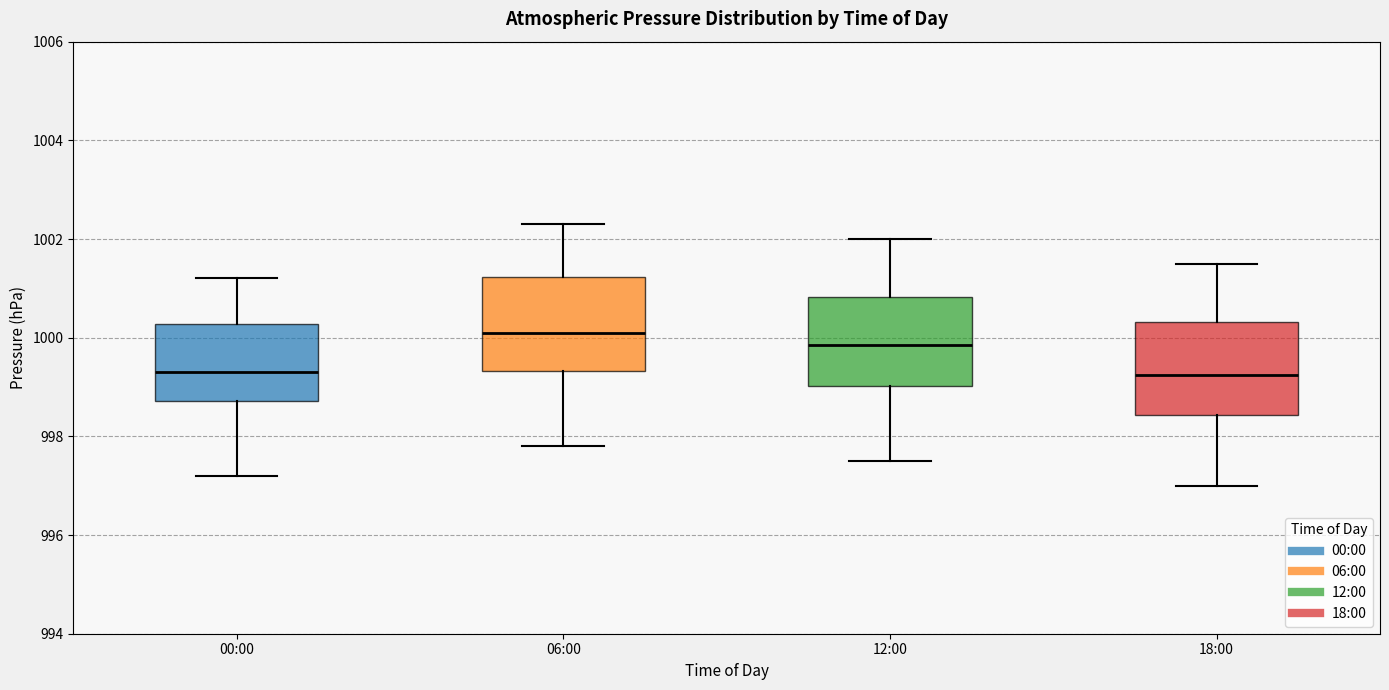

Where does the upper whisker of the box for 12:00 end on the y-axis? The values are not printed on the chart, so give them approximately, as read against the axis.

1002.0